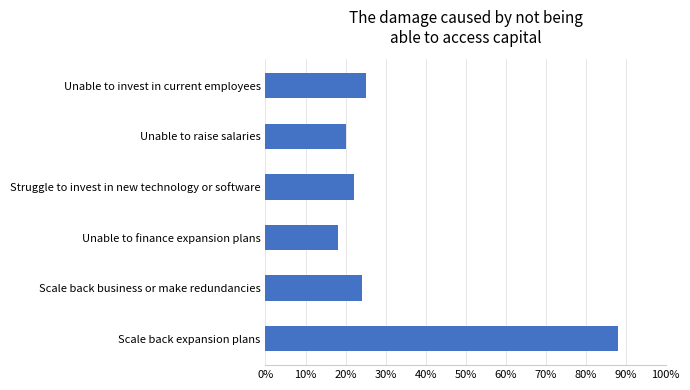

List the labels in order of value, smallest first.

Unable to finance expansion plans, Unable to raise salaries, Struggle to invest in new technology or software, Scale back business or make redundancies, Unable to invest in current employees, Scale back expansion plans